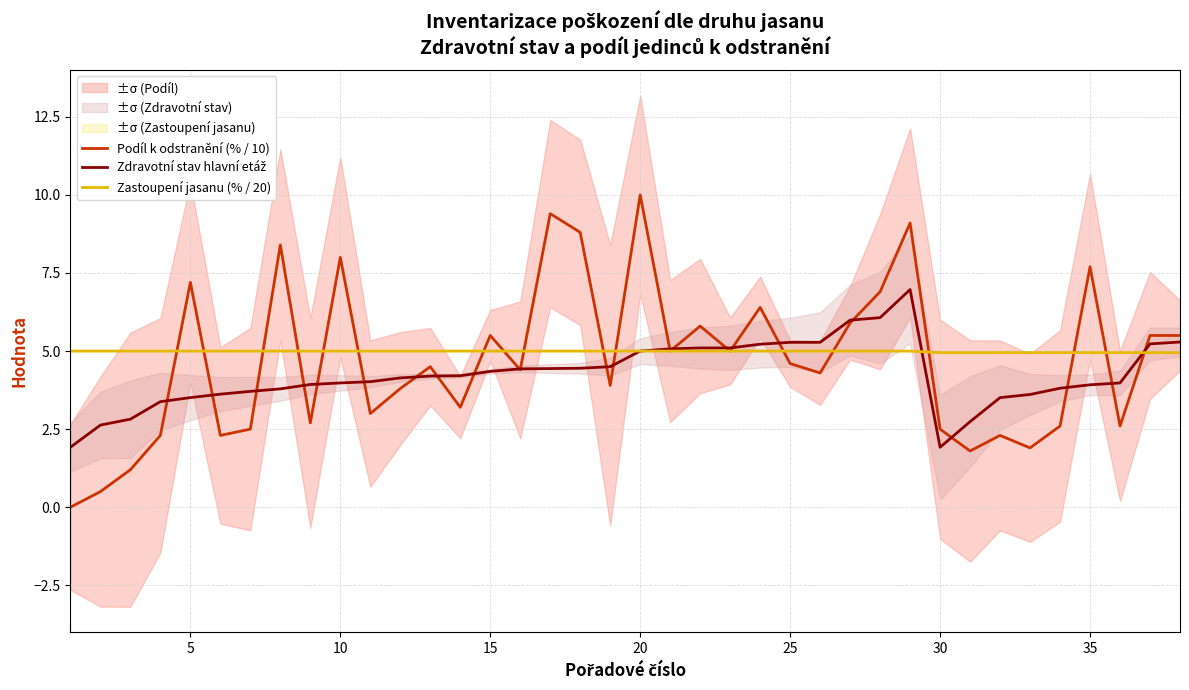

What is the average value of the Podíl k odstranění (% / 10) series?

4.7